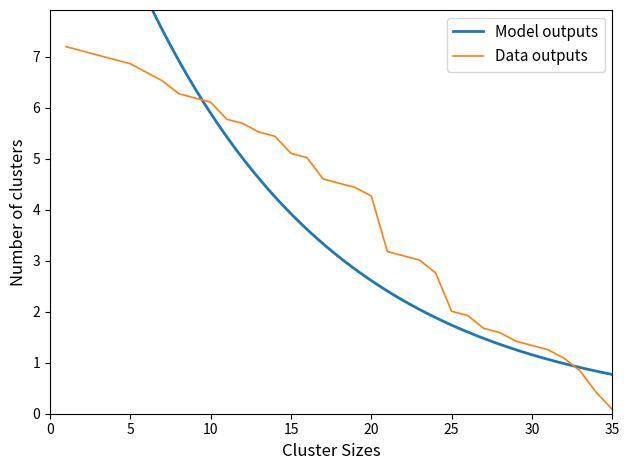

What is the difference between the second highest and second lowest values?

6.7